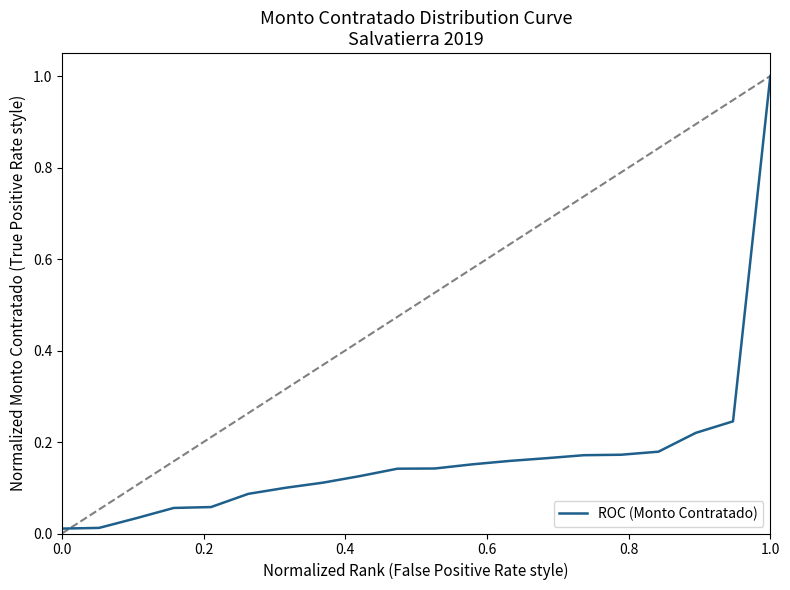

Does the chart have visible grid lines?

No